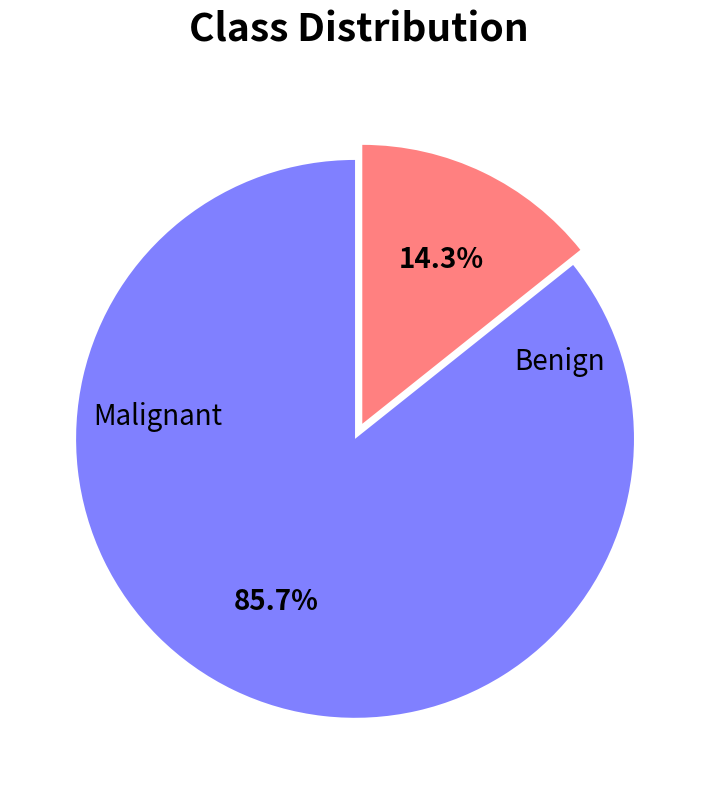

Does any single category account for the majority?

Yes